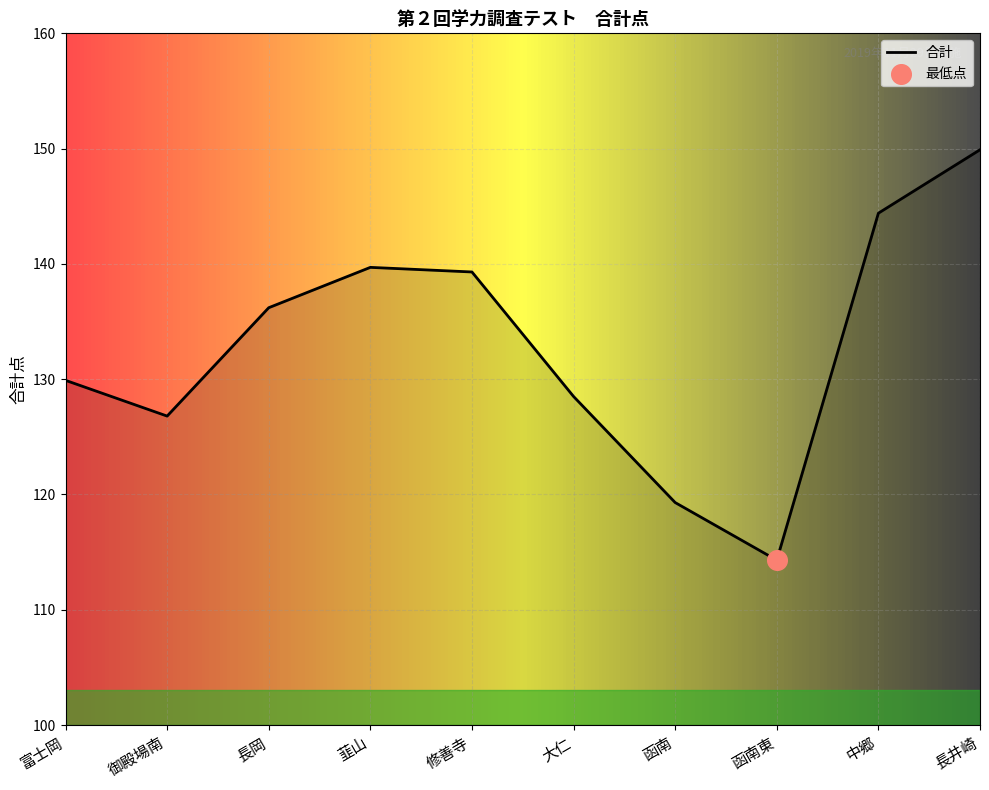

Approximately how many times larger is the value at 中郷 compared to 御殿場南?

1.1